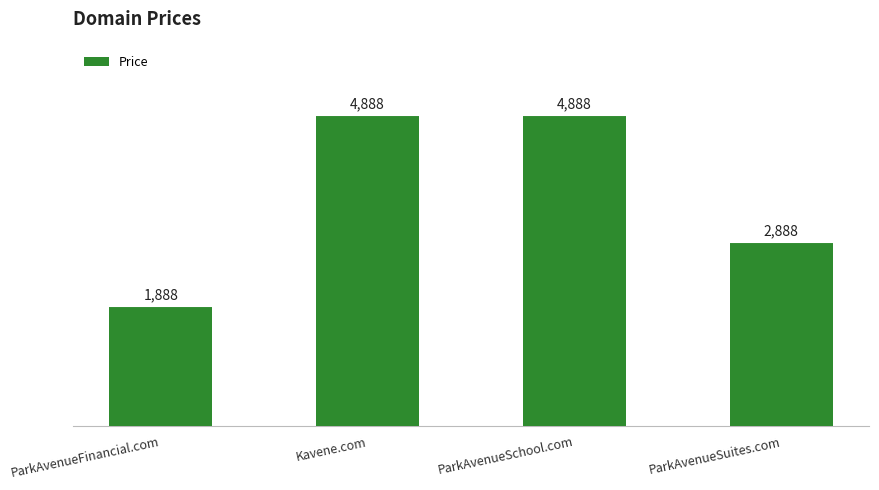

Reading left to right, what are all the values shown in this chart?

ParkAvenueFinancial.com=1888	Kavene.com=4888	ParkAvenueSchool.com=4888	ParkAvenueSuites.com=2888